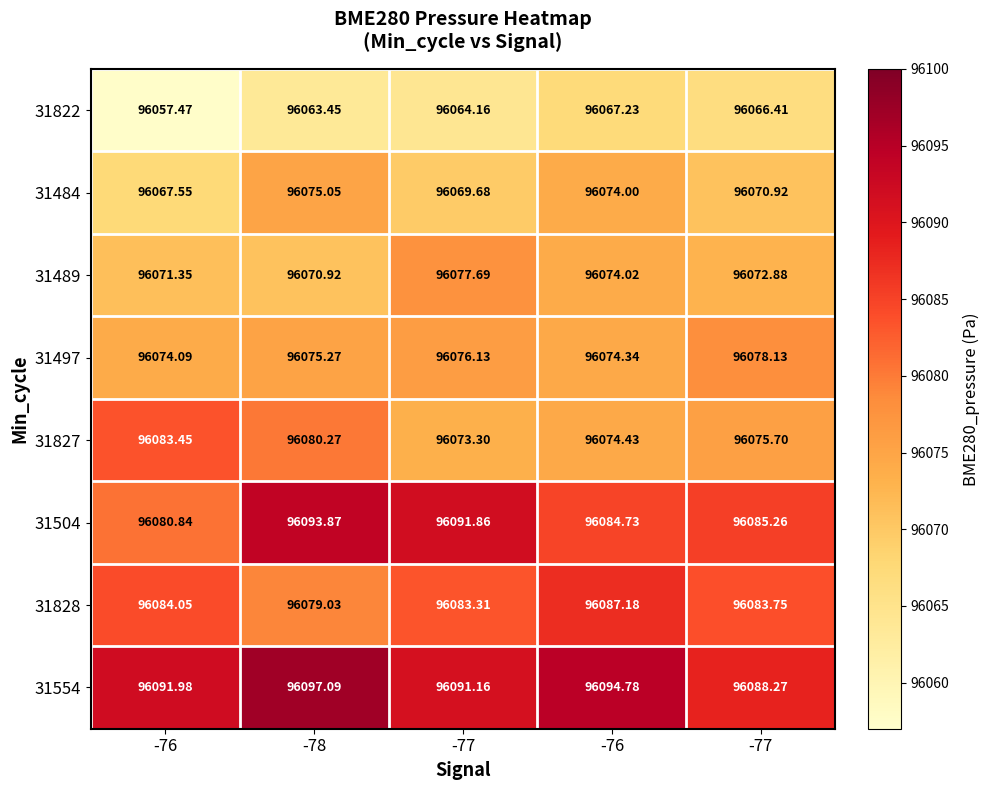

How many data points in 31497 are above 96075?

3